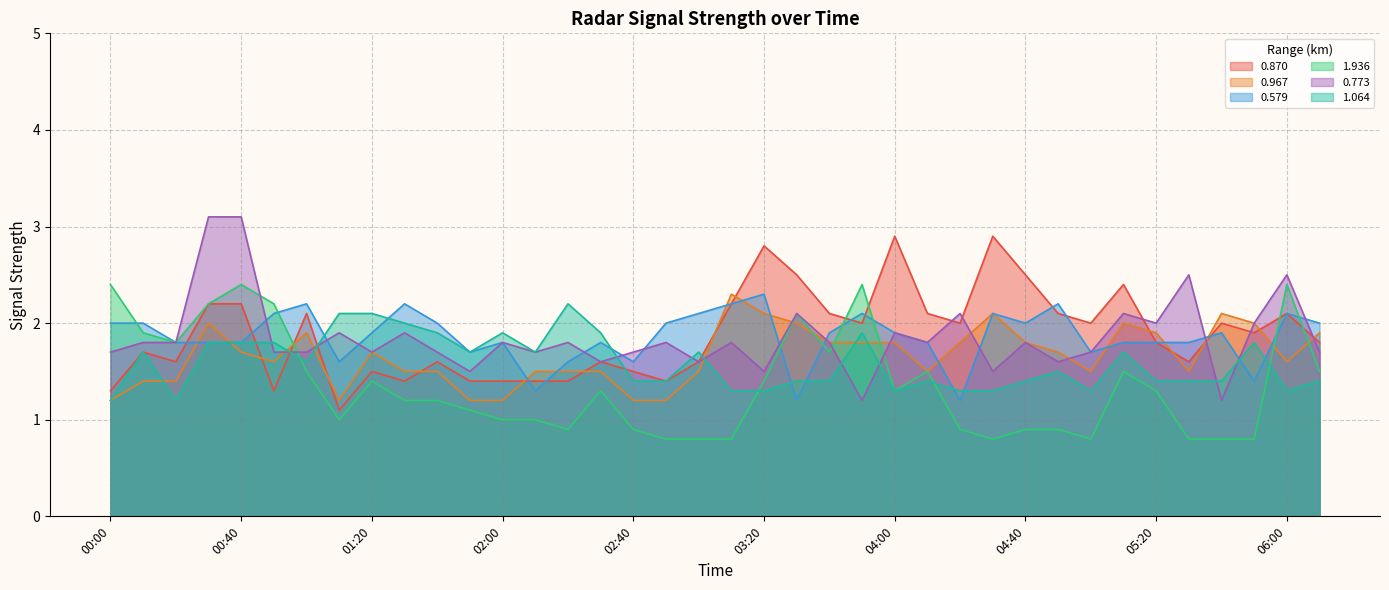

At 00:30, list the series in order from largest to smallest.

0.773, 0.870, 1.936, 0.967, 0.579, 1.064